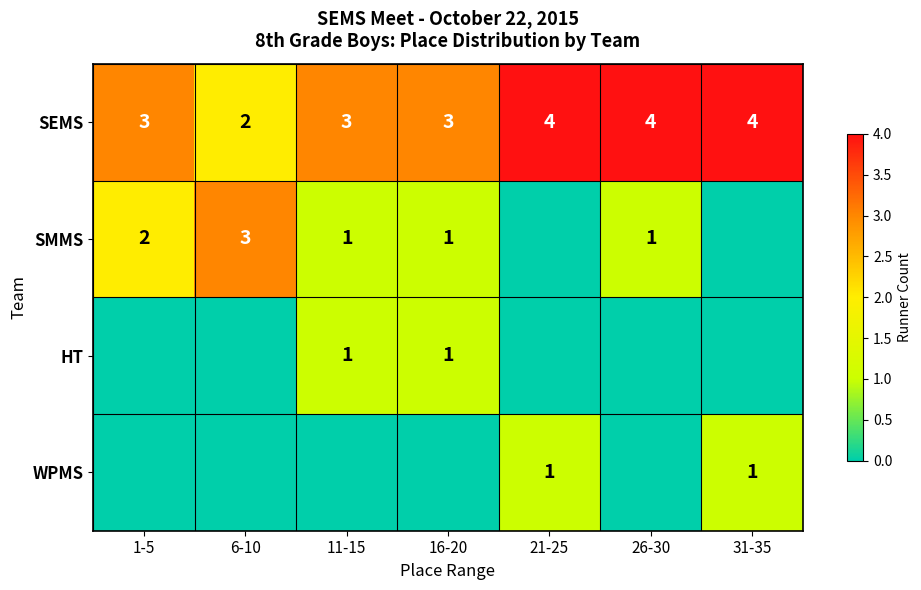

True or false: SEMS has a value of 3 at 16-20.

True